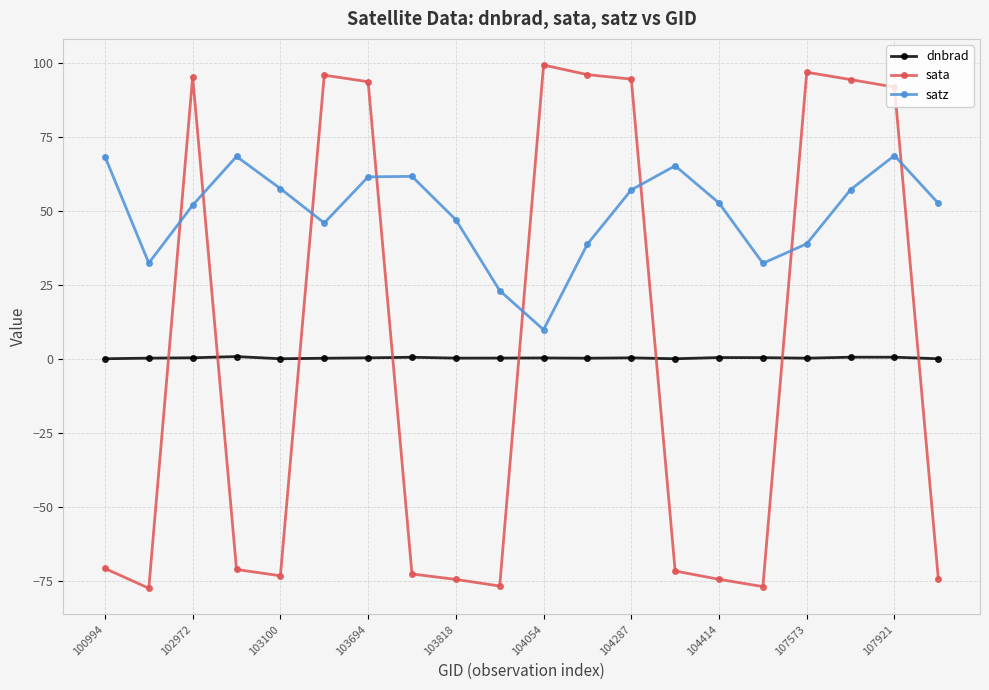

Which series has the largest total across all categories?

satz